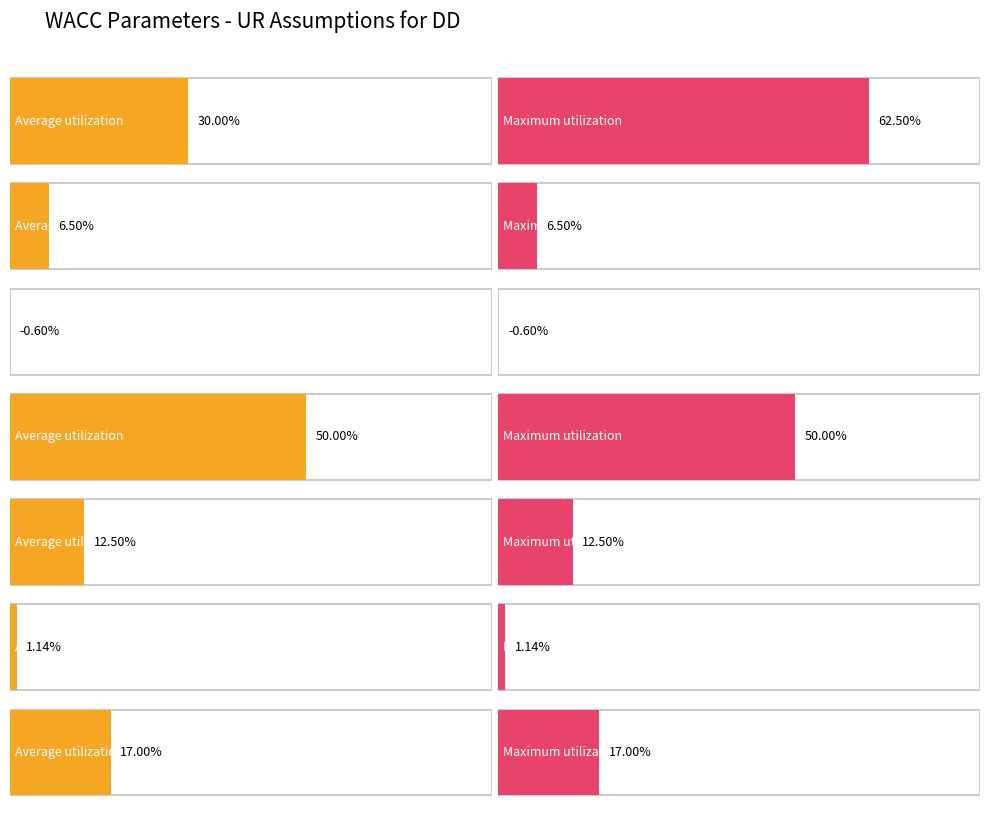

How many values in Maximum utilization are below zero?

1